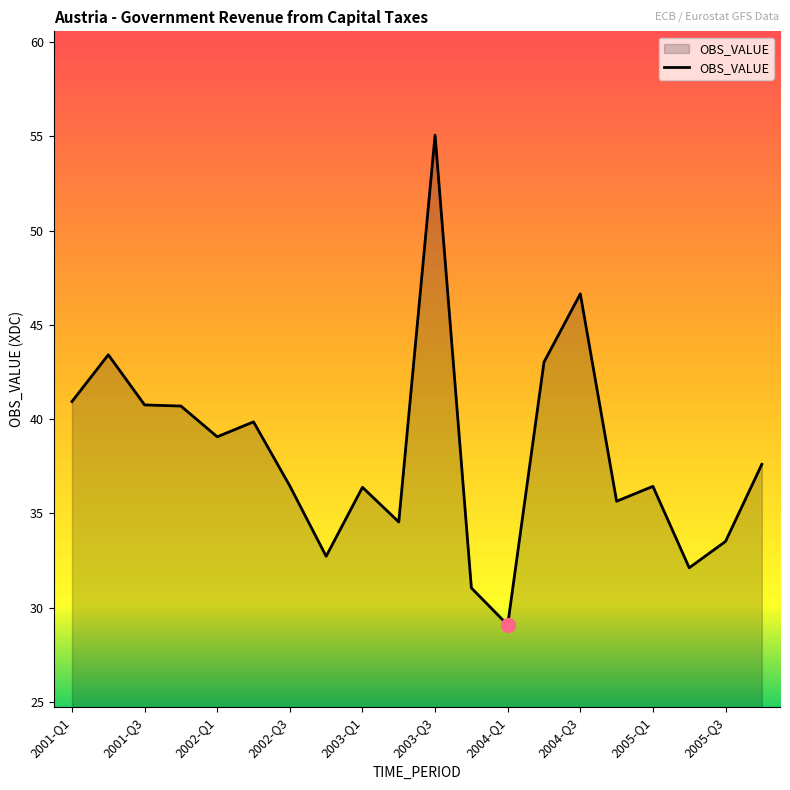

How many values are below 37?

10